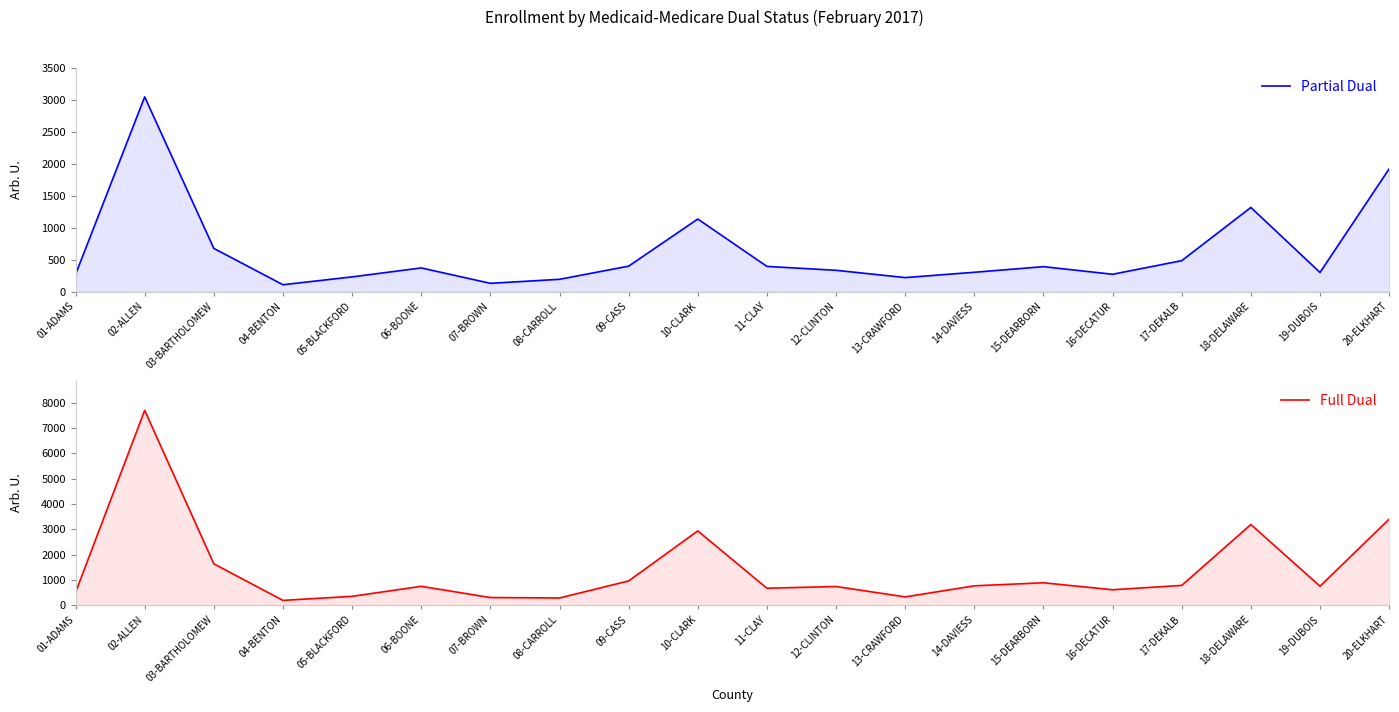

How many data points in Full Dual are above 748?

9